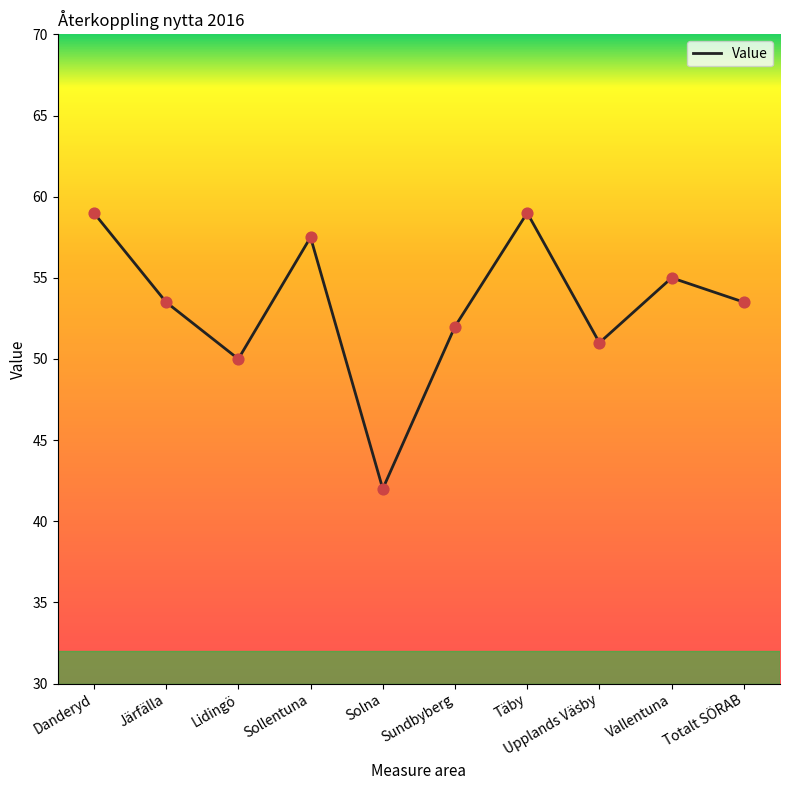

What is the change in value from Danderyd to Solna?

-17.0